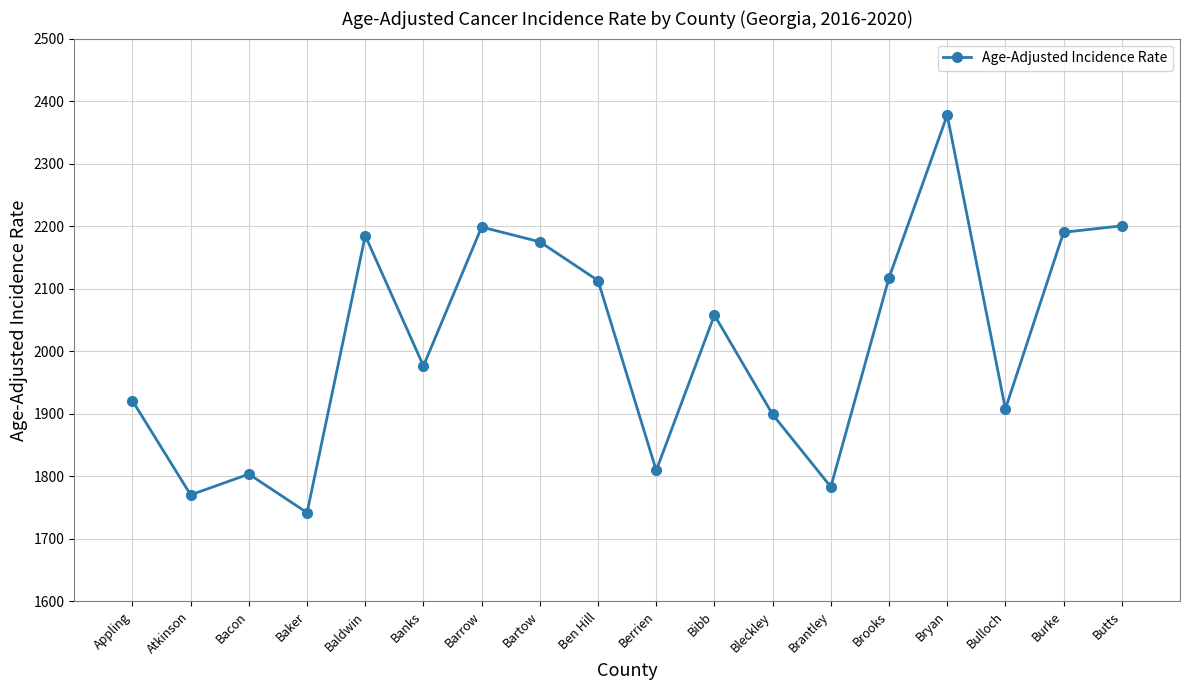

What is the greatest value displayed?

2377.6